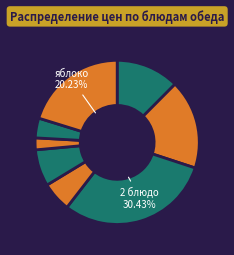

How many segments does this pie chart have?

8